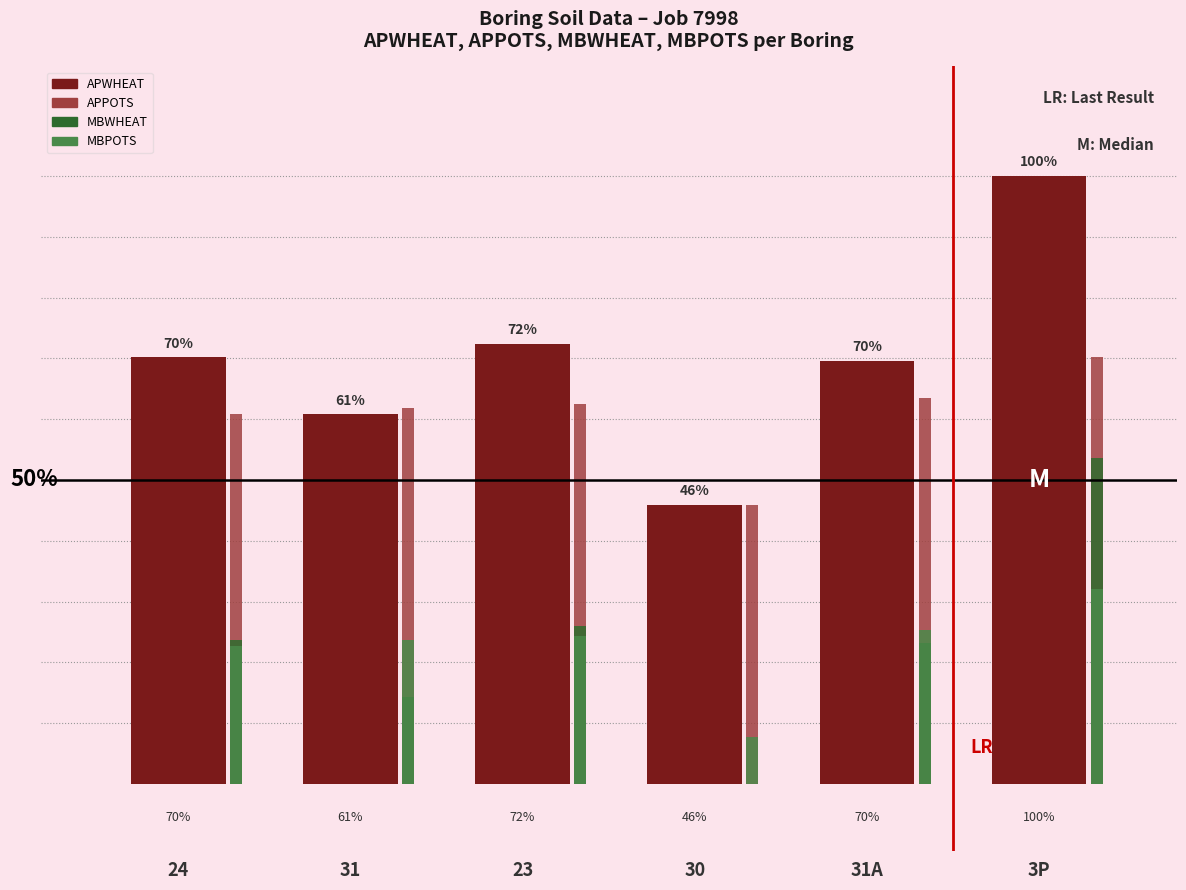

Which series has the largest range (max minus min)?

APWHEAT